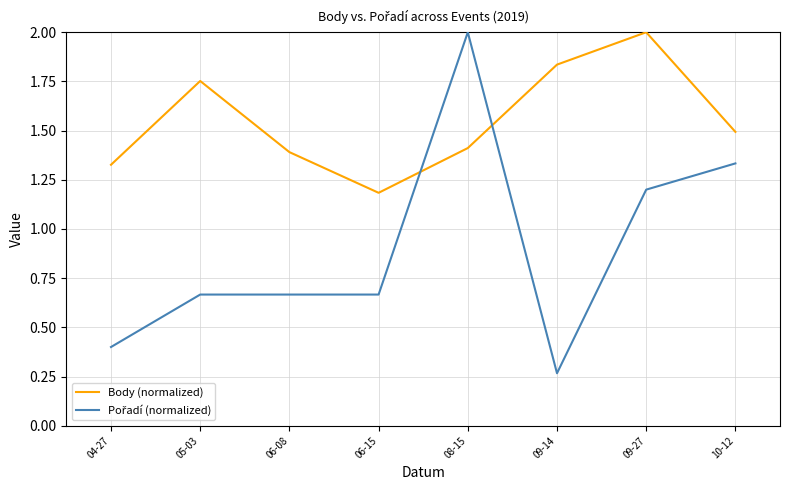

At how many categories does at least one series exceed 1?

8